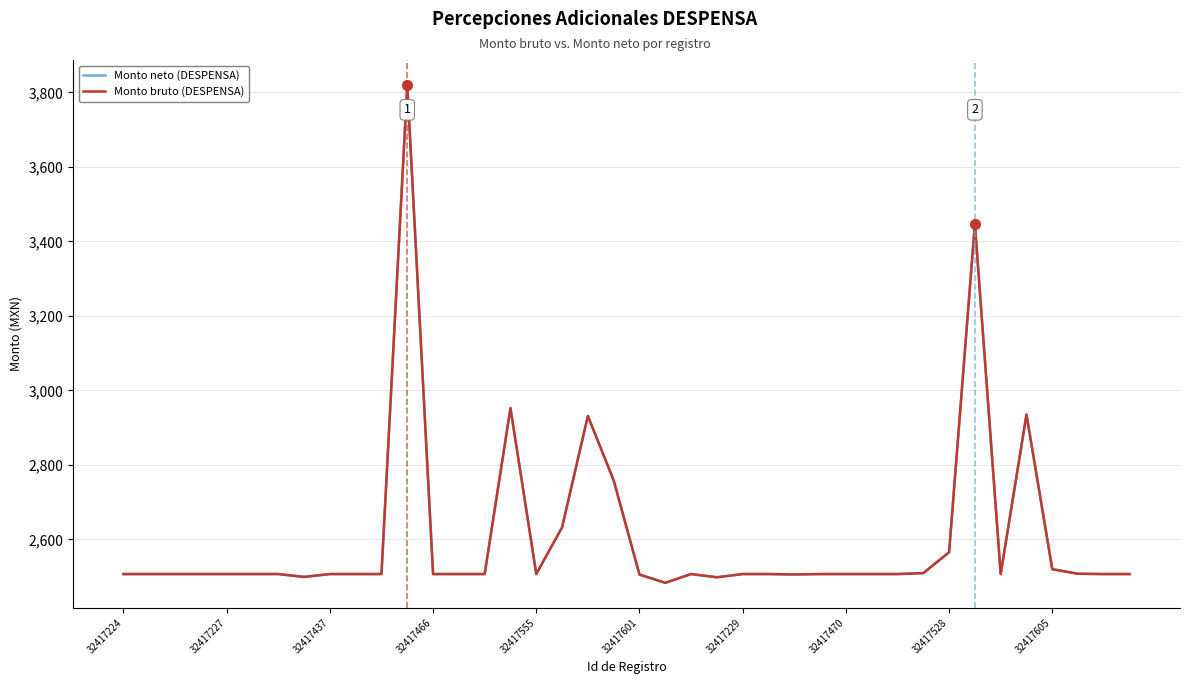

How many data points in Monto neto (DESPENSA) are above 2506?

35